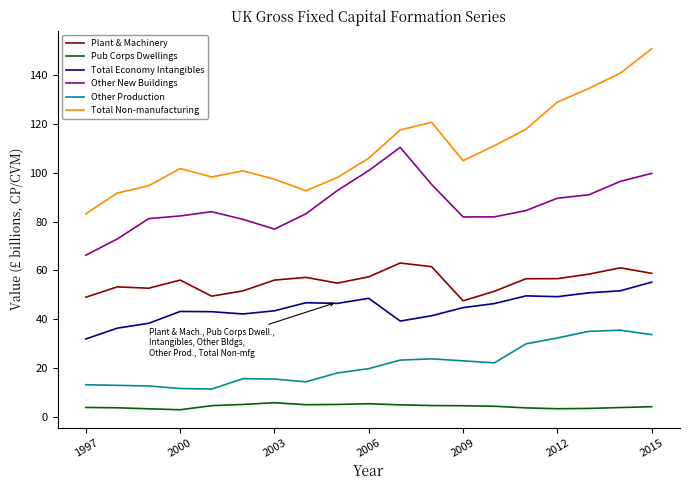

What is the maximum value shown in the chart?

151.0